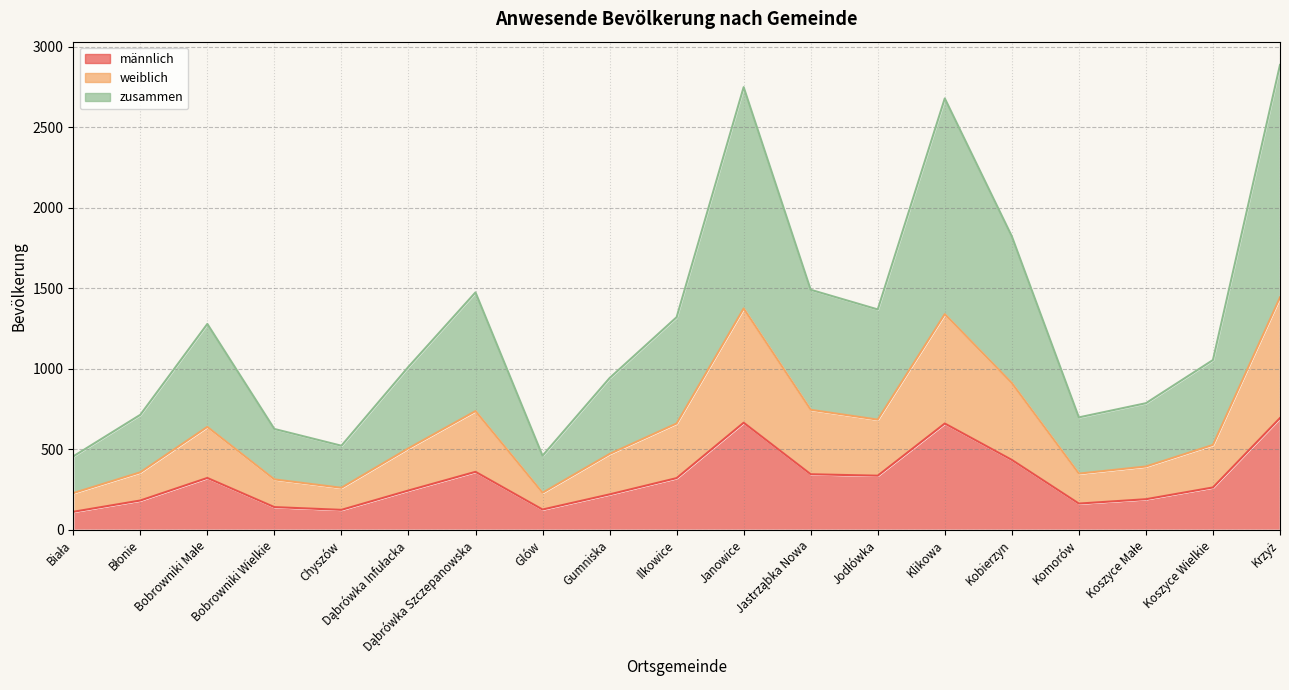

Is it true that männlich equals 134 at Bobrowniki Małe?

False